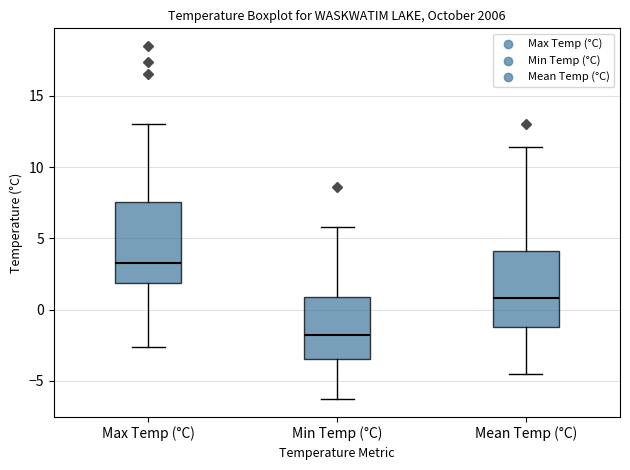

Where does the upper whisker of the box for Mean Temp (°C) end on the y-axis? The values are not printed on the chart, so give them approximately, as read against the axis.

11.5